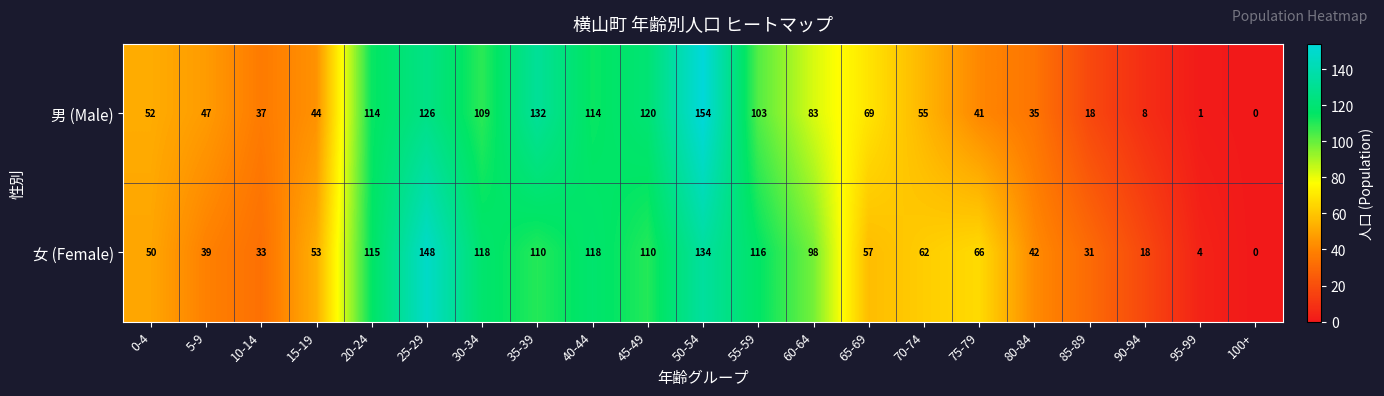

Rank the series by their maximum value, from lowest to highest.

女 (Female), 男 (Male)